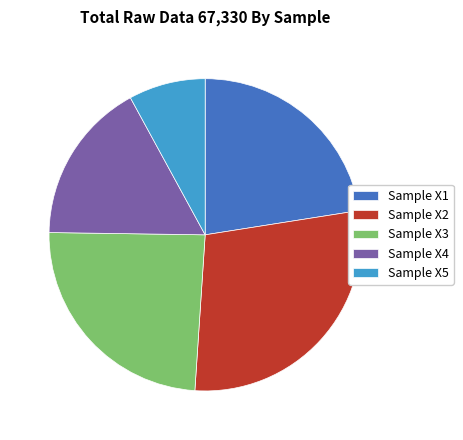

The Sample X2 slice represents 42% of the pie. True or false?

False